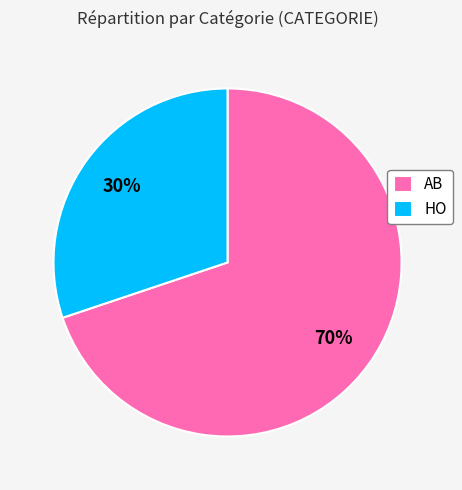

Does any single category account for the majority?

Yes